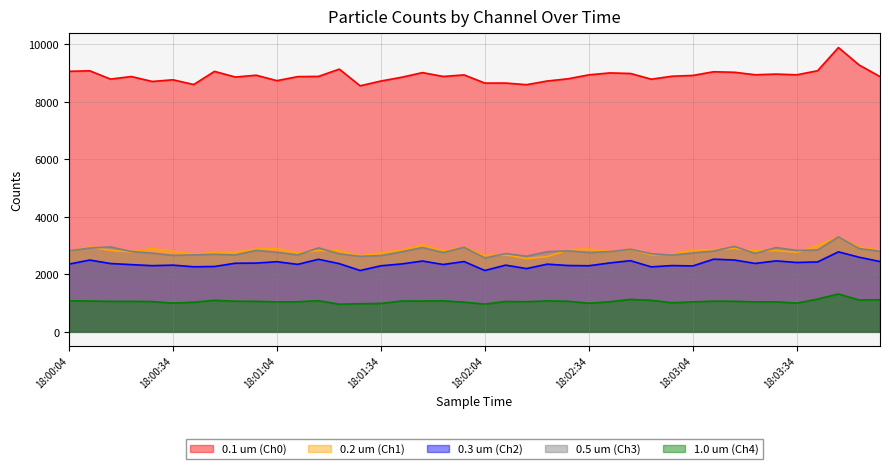

What are all the series names shown in the legend?

0.1 um (Ch0), 0.2 um (Ch1), 0.3 um (Ch2), 0.5 um (Ch3), 1.0 um (Ch4)